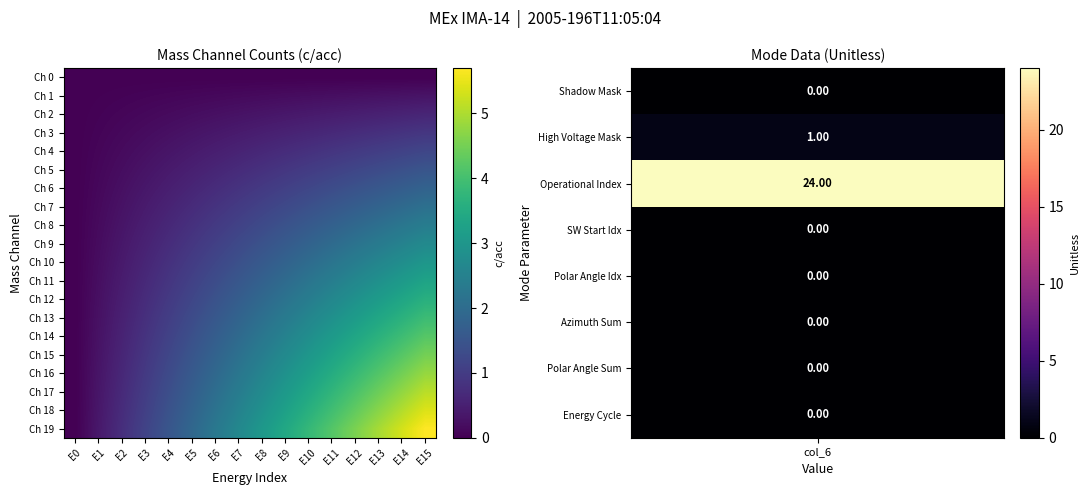

At how many categories does at least one series exceed 3?

8